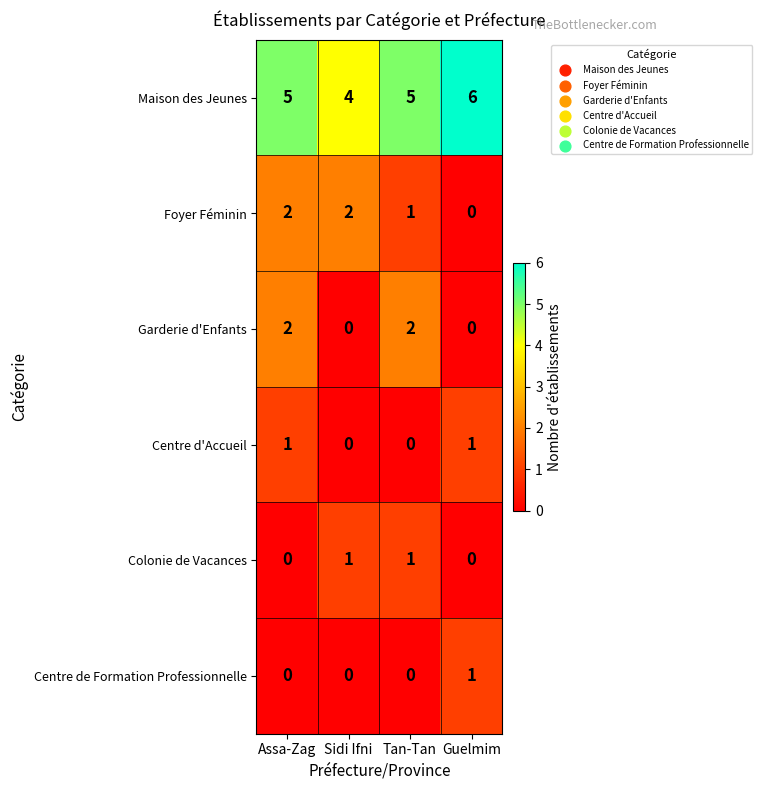

Between Sidi Ifni and Tan-Tan, which series saw the biggest shift?

Garderie d'Enfants